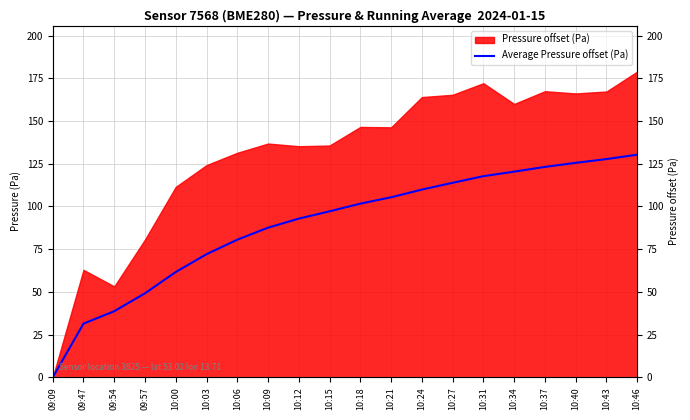

The chart shows a value of 186.6 at 10:40. True or false?

False